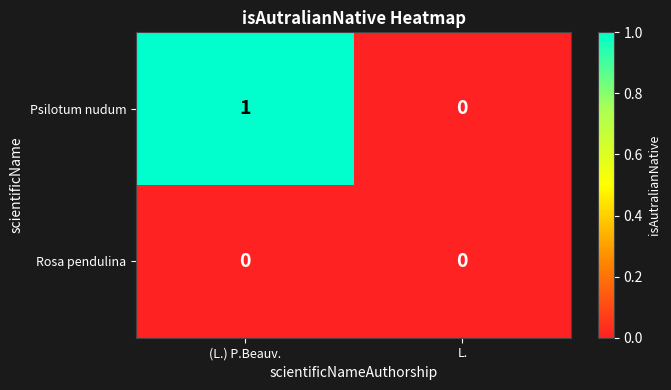

At which category is the sum across all series the highest?

(L.) P.Beauv.